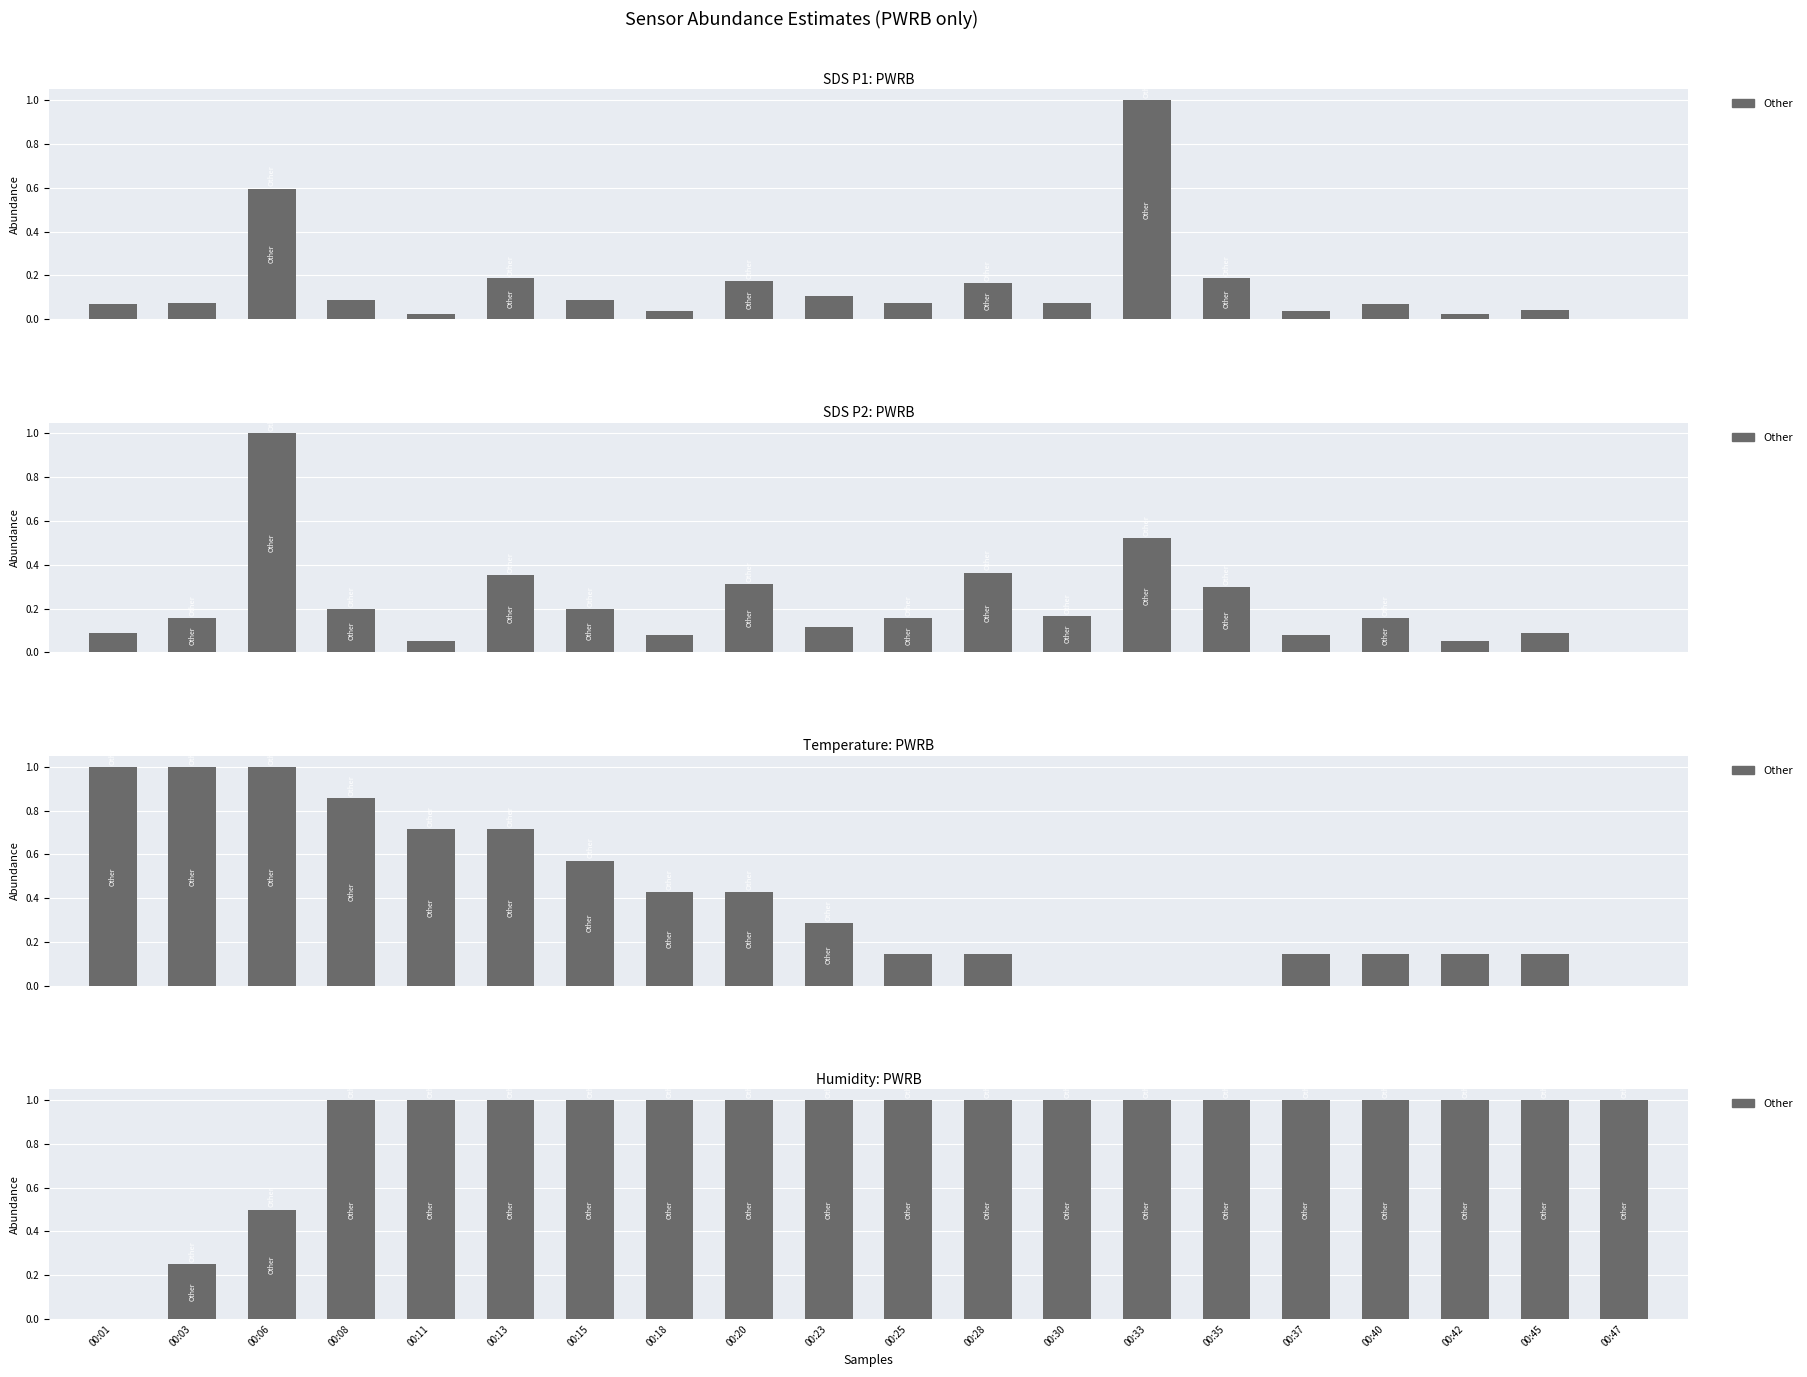

What is the ratio of the value at 00:13 to the value at 00:35?

1.0